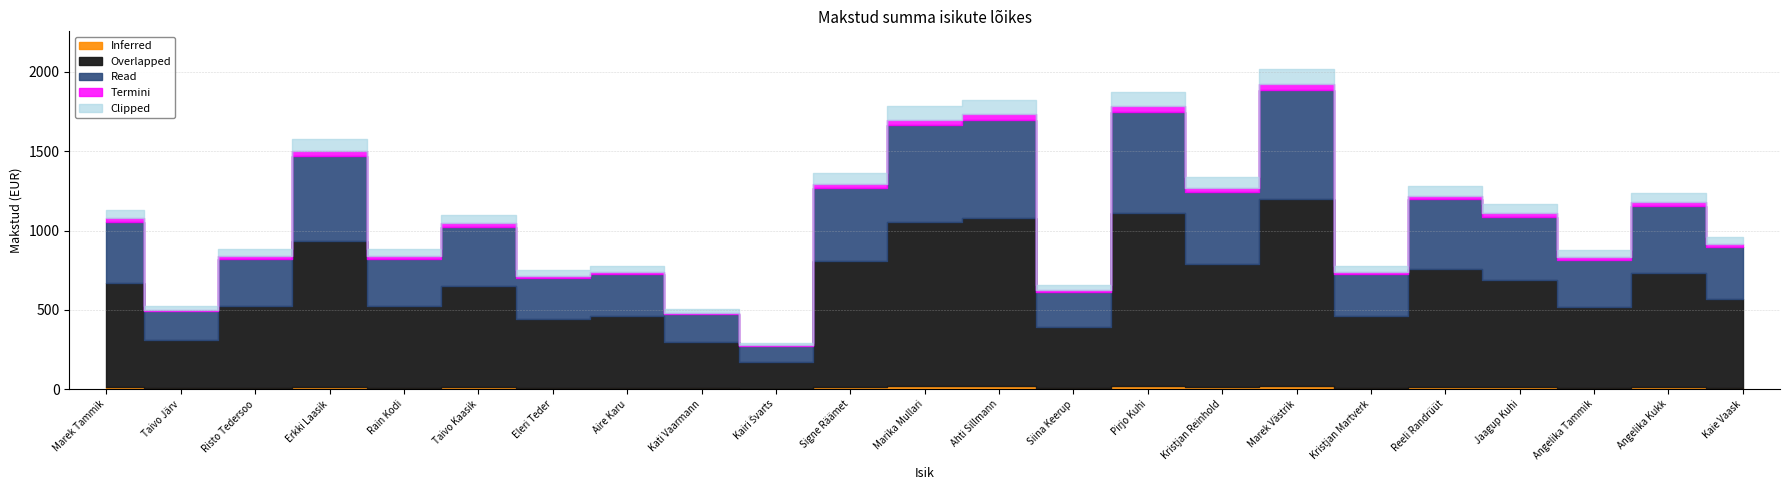

Which has a higher value, Taivo Kaasik or Ahti Sillmann?

Ahti Sillmann